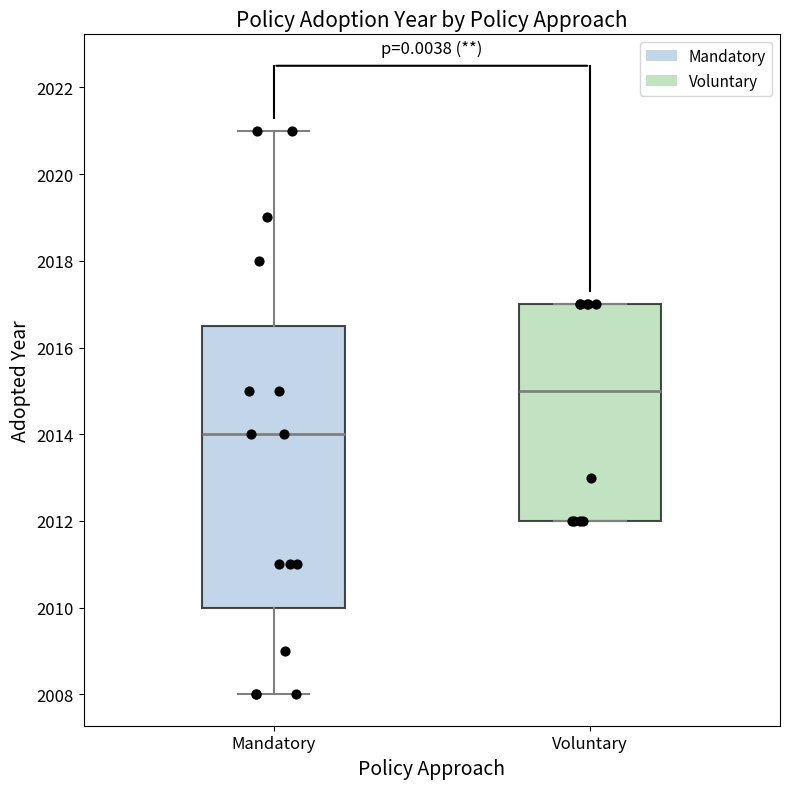

Where is the lower edge of the box for Voluntary on the y-axis? The values are not printed on the chart, so give them approximately, as read against the axis.

2012.0